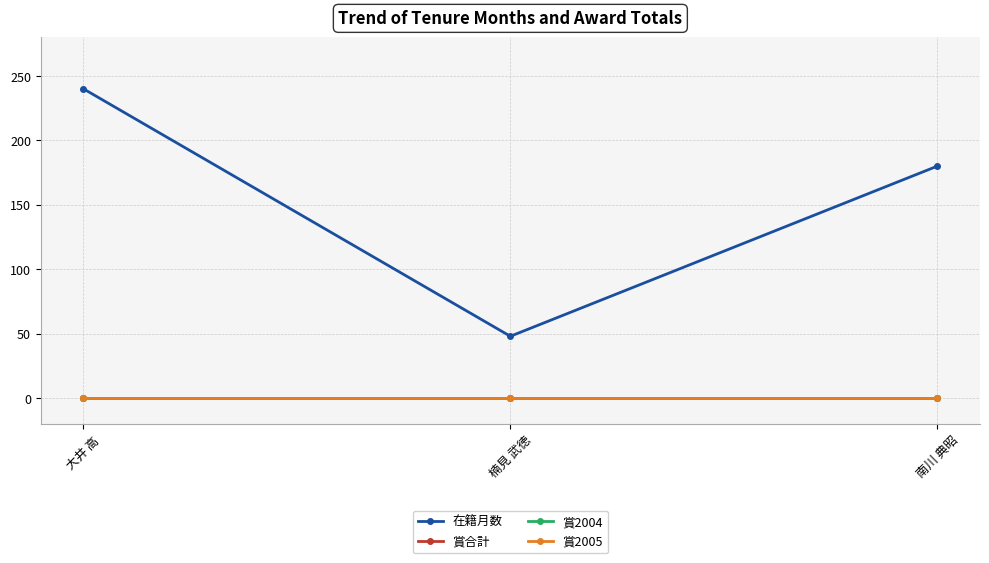

Is this an area chart (filled region under the line)?

No